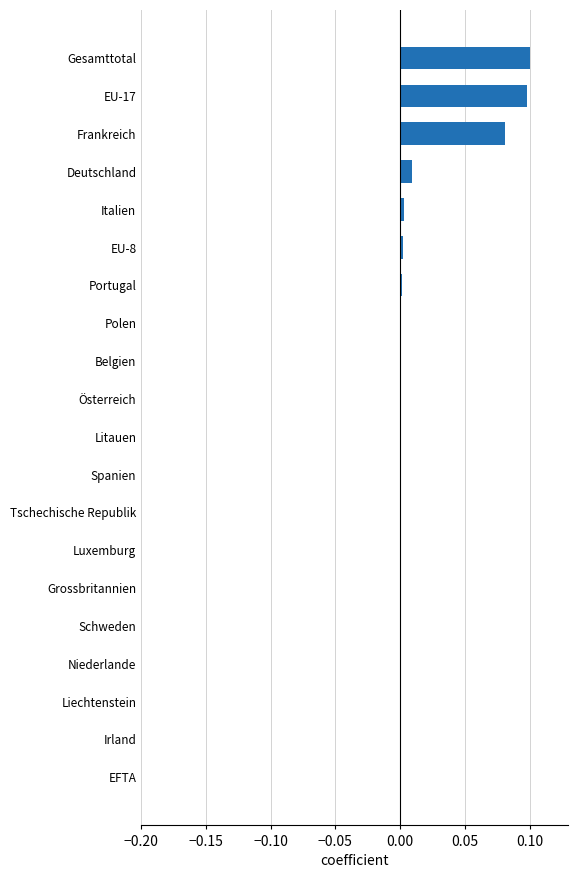

What is the sum of all values?

0.3